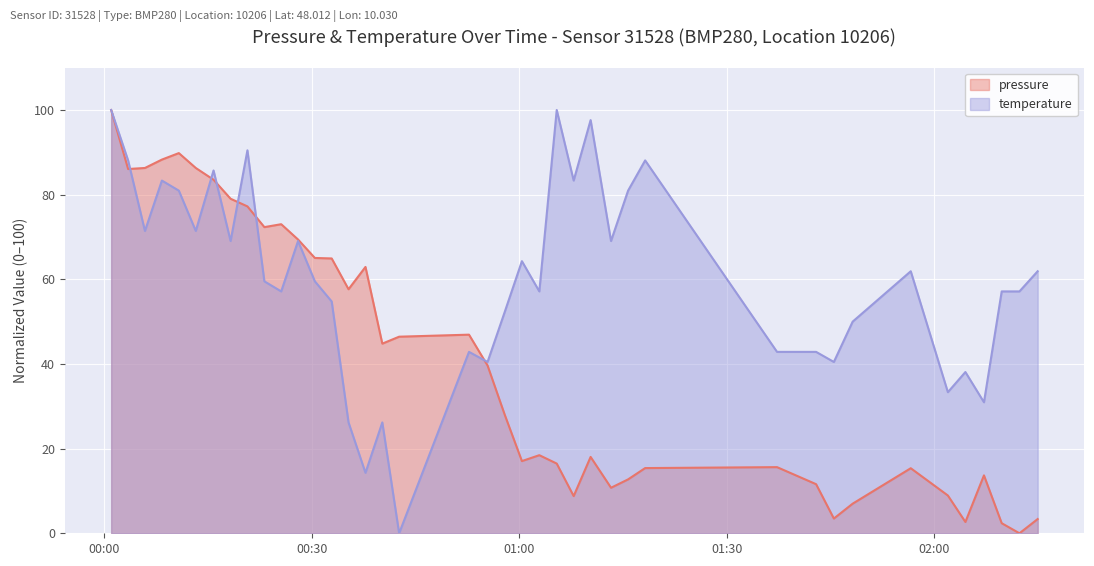

What are all the series names shown in the legend?

pressure, temperature